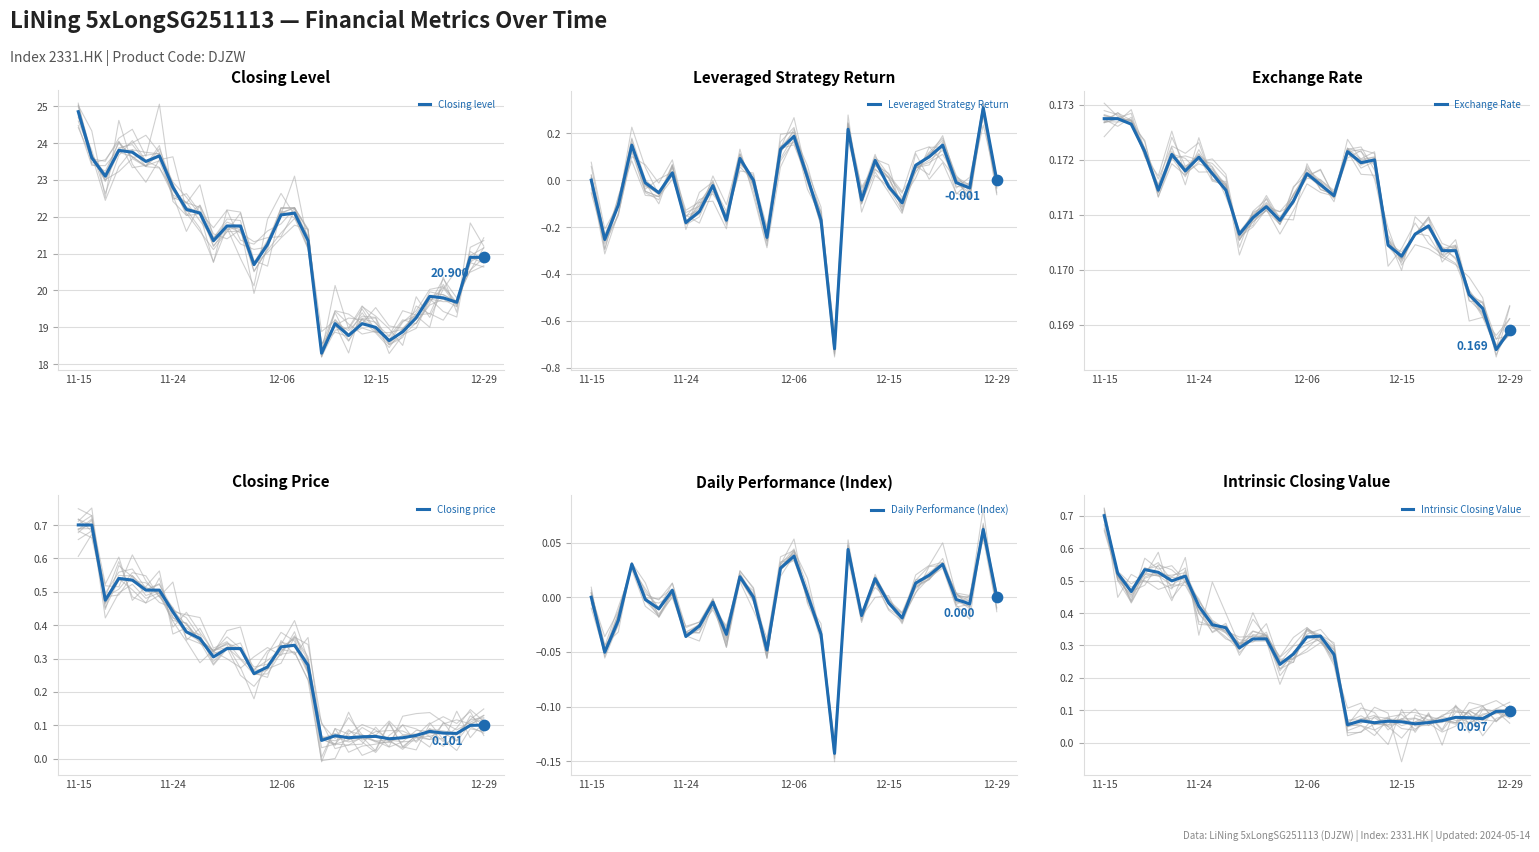

Is the value of Closing level at 12-15 greater than the value of Intrinsic Closing Value at 29?

Yes